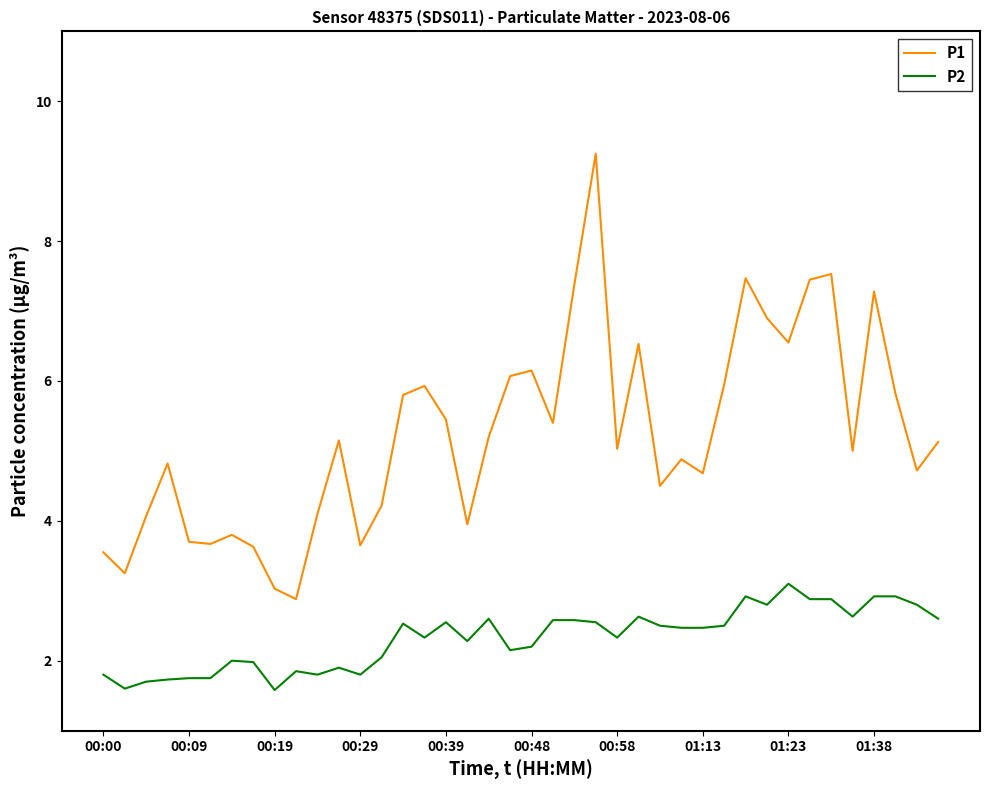

What is the maximum value for P2?

3.1